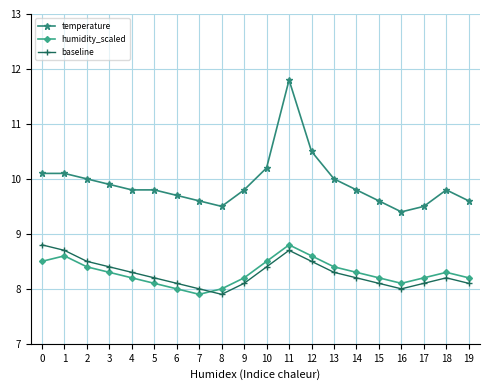

What is the spread (max minus min) of values at 0?

1.6